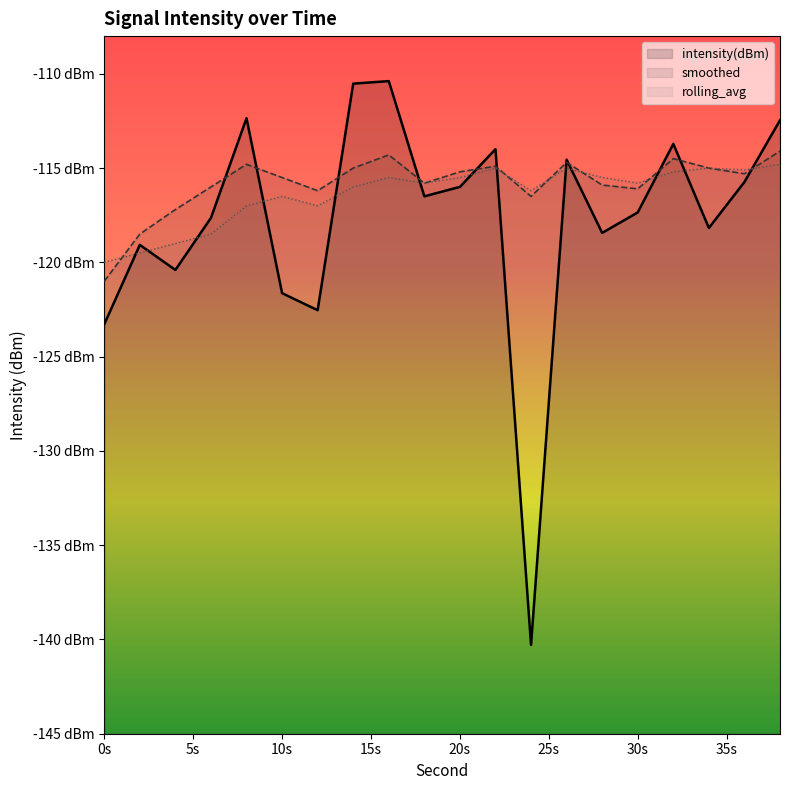

How many times do intensity(dBm) and rolling_avg cross each other?

13